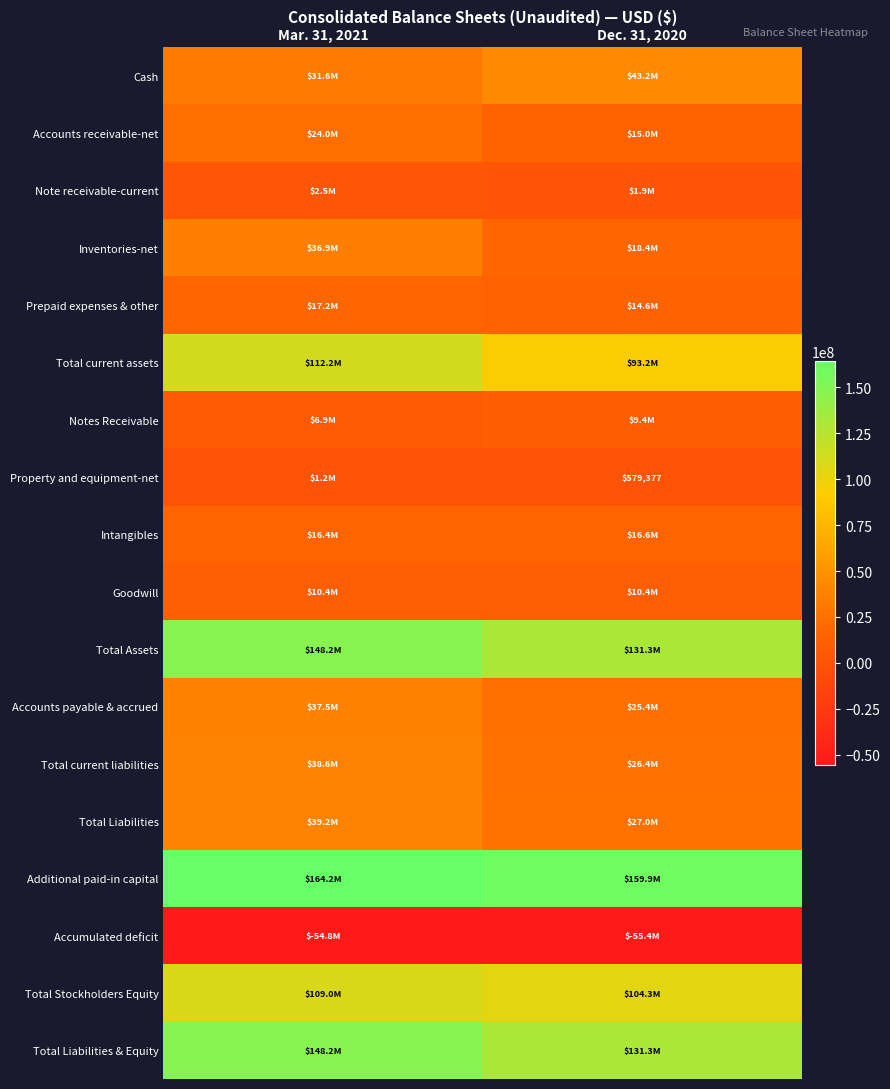

What is the difference between the highest and lowest values at Mar. 31, 2021?

219016150